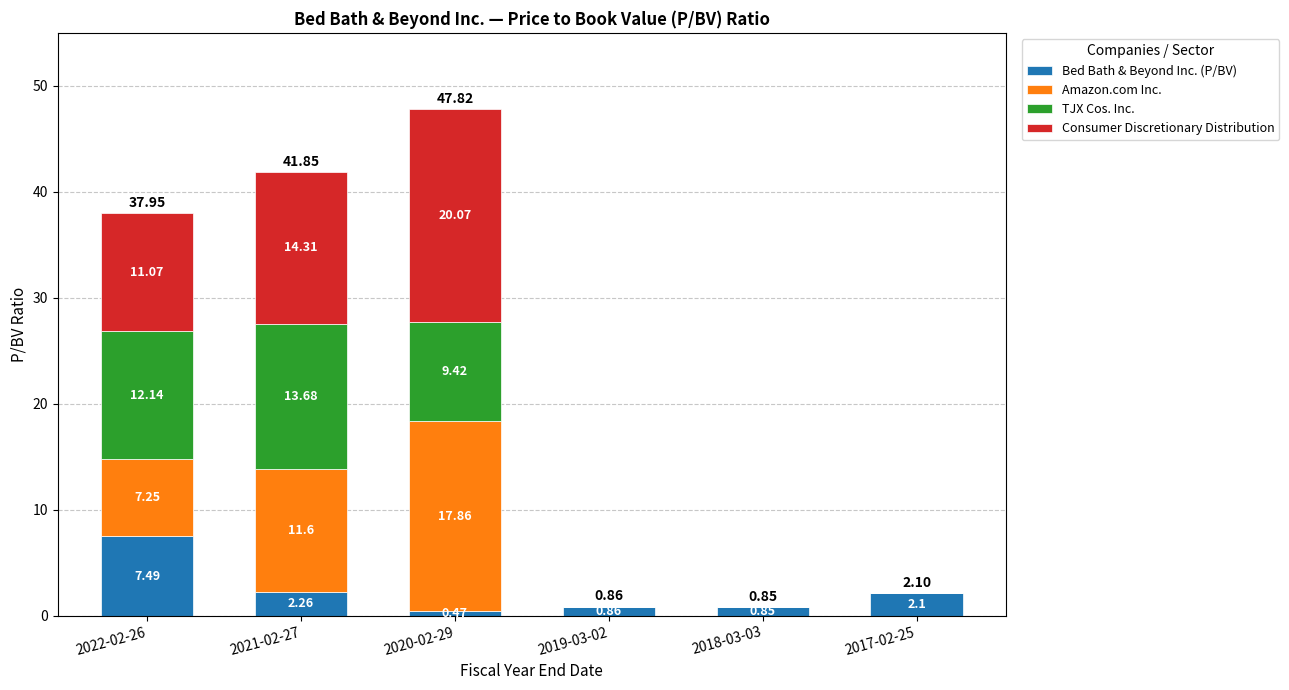

What are all the series names shown in the legend?

Bed Bath & Beyond Inc. (P/BV), Amazon.com Inc., TJX Cos. Inc., Consumer Discretionary Distribution